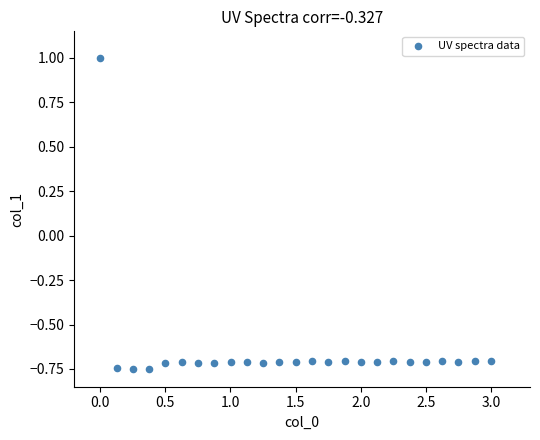

What is the range of X values (max minus min)?

3.0